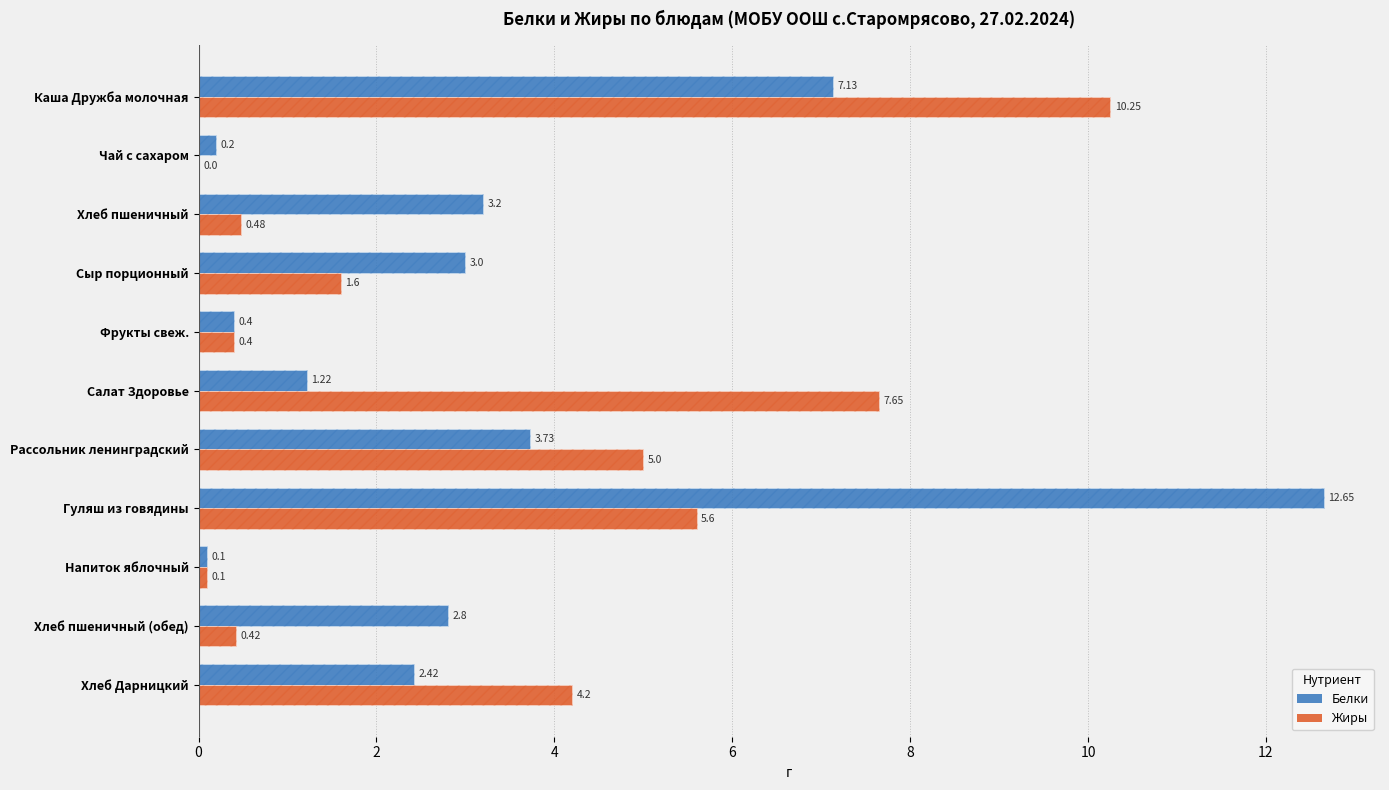

How many groups of bars are there?

11